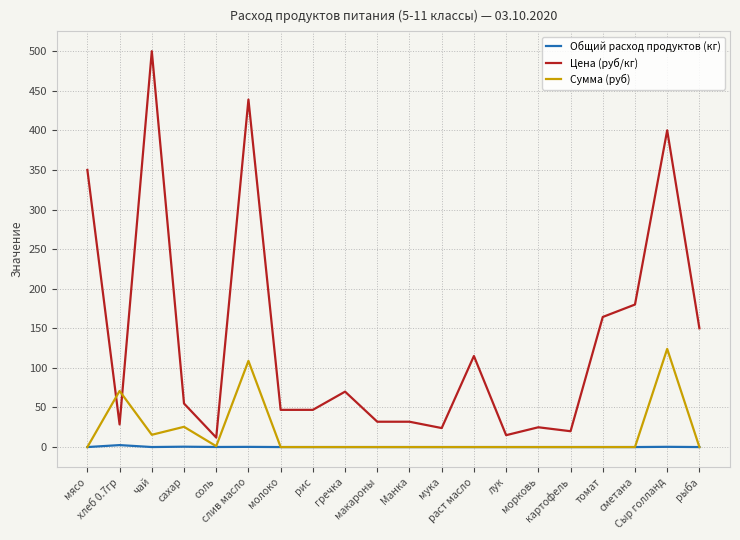

Which series has the largest total across all categories?

Цена (руб/кг)